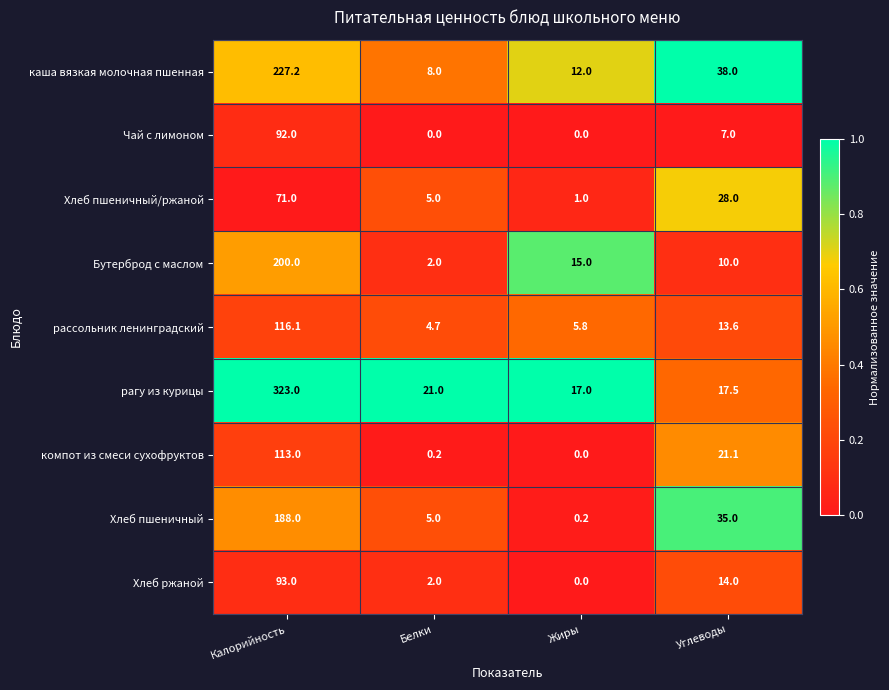

True or false: Хлеб пшеничный has a value of 15.8 at Углеводы.

False